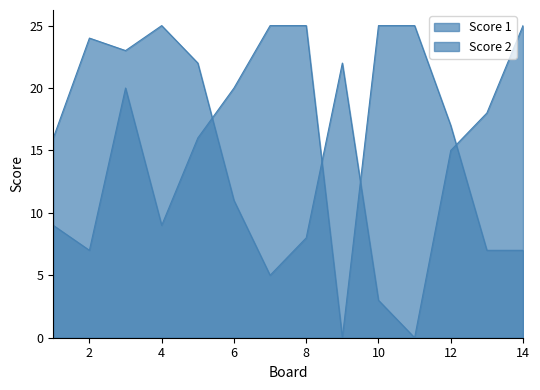

Reading right to left, transcribe all the data shown in this chart.

Score 1: 14=7	13=7	12=17	11=25	10=25	9=0	8=25	7=25	6=20	5=16	4=9	3=20	2=7	1=9
Score 2: 14=25	13=18	12=15	11=0	10=3	9=22	8=8	7=5	6=11	5=22	4=25	3=23	2=24	1=16